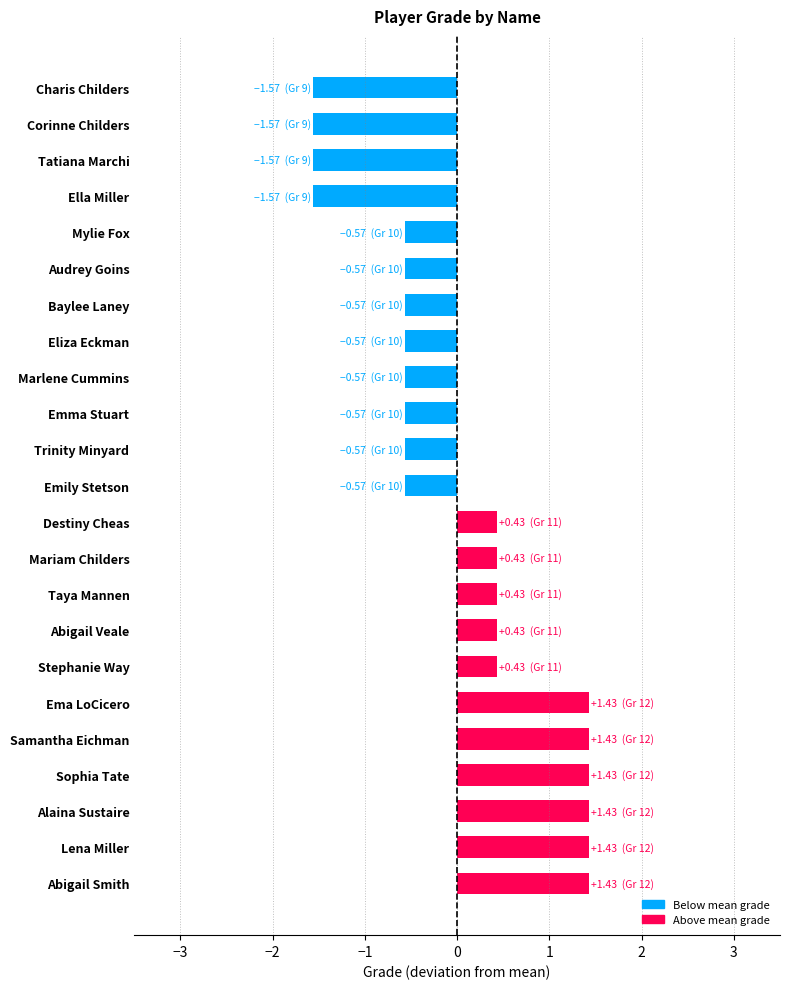

What is the approximate value at Charis Childers?

-1.6